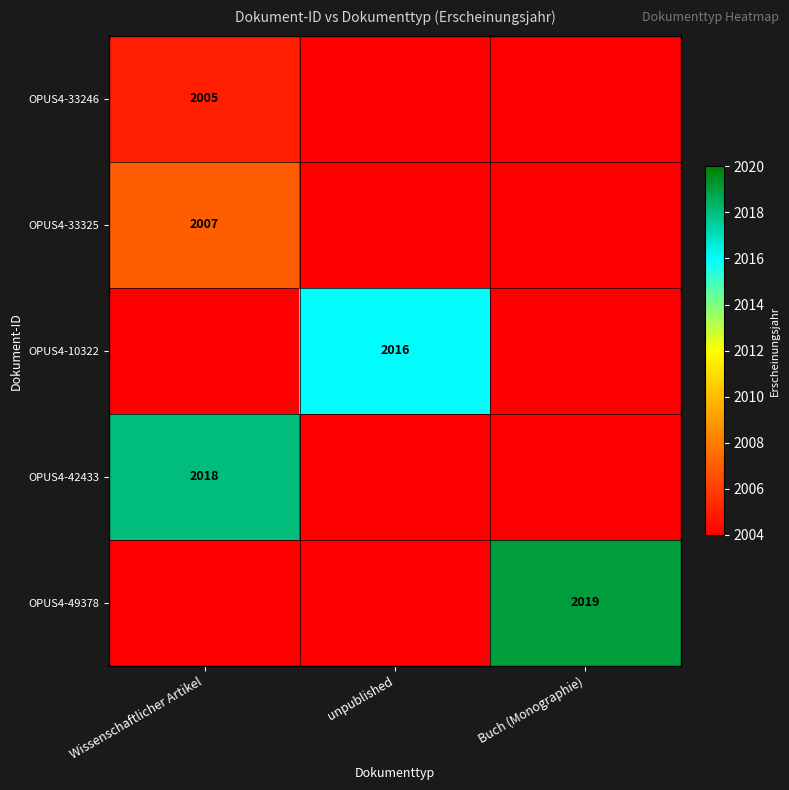

The value of OPUS4-42433 at Wissenschaftlicher Artikel is 2018. True or false?

True